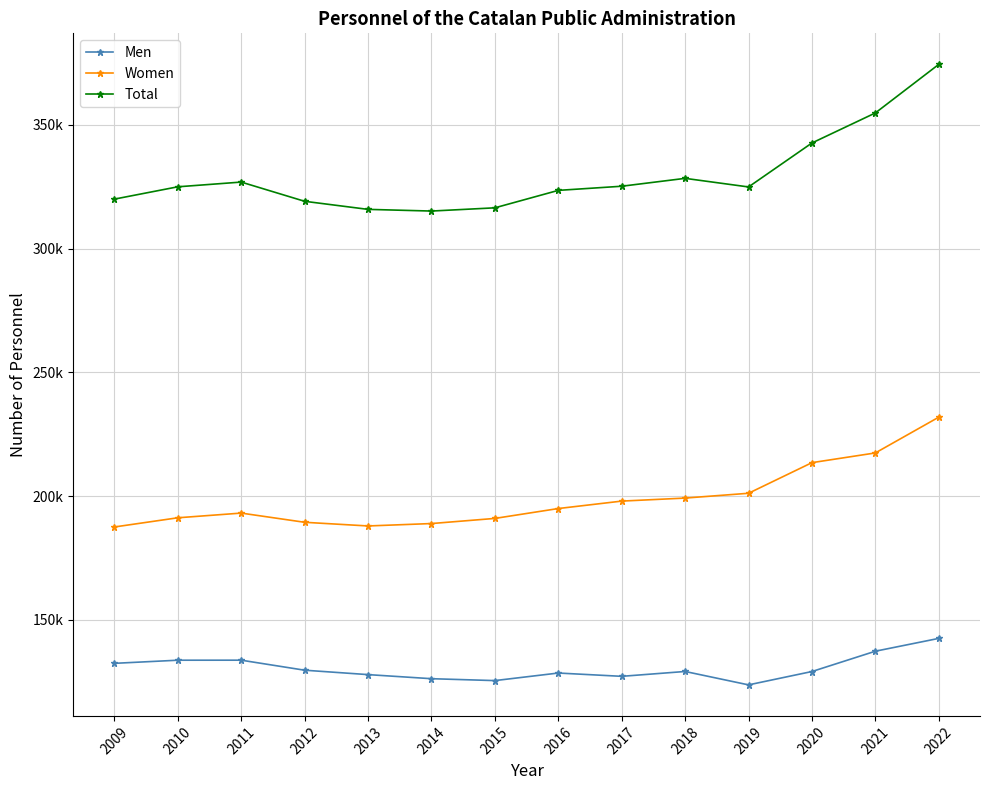

Is it true that Women equals 194994 at 2016?

True